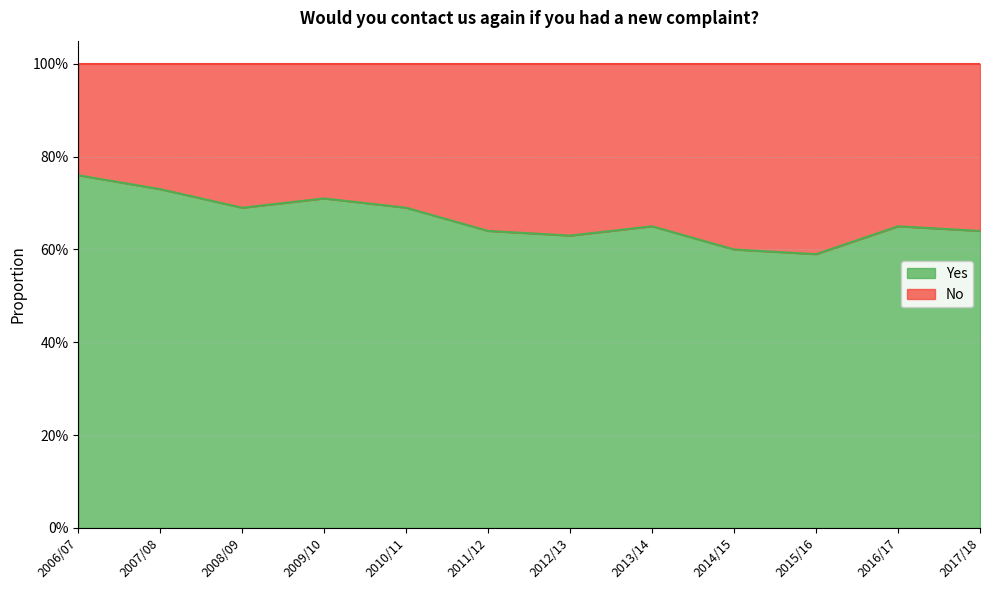

What is the average value?

0.7